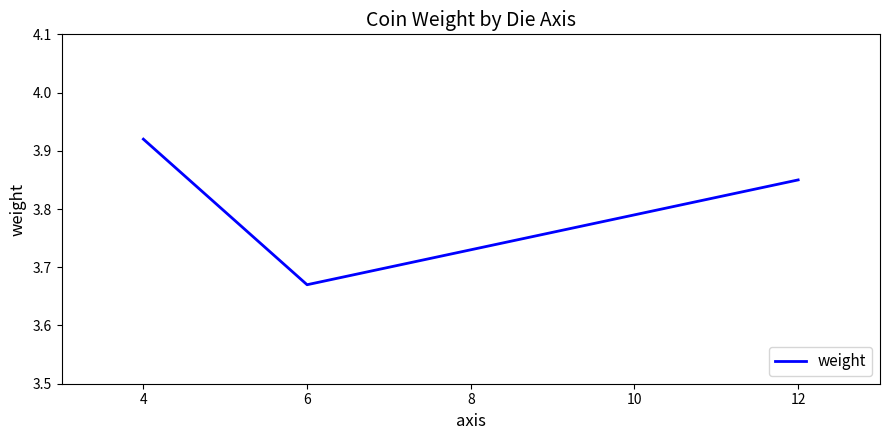

Rank the categories by value from highest to lowest.

4, 12, 6